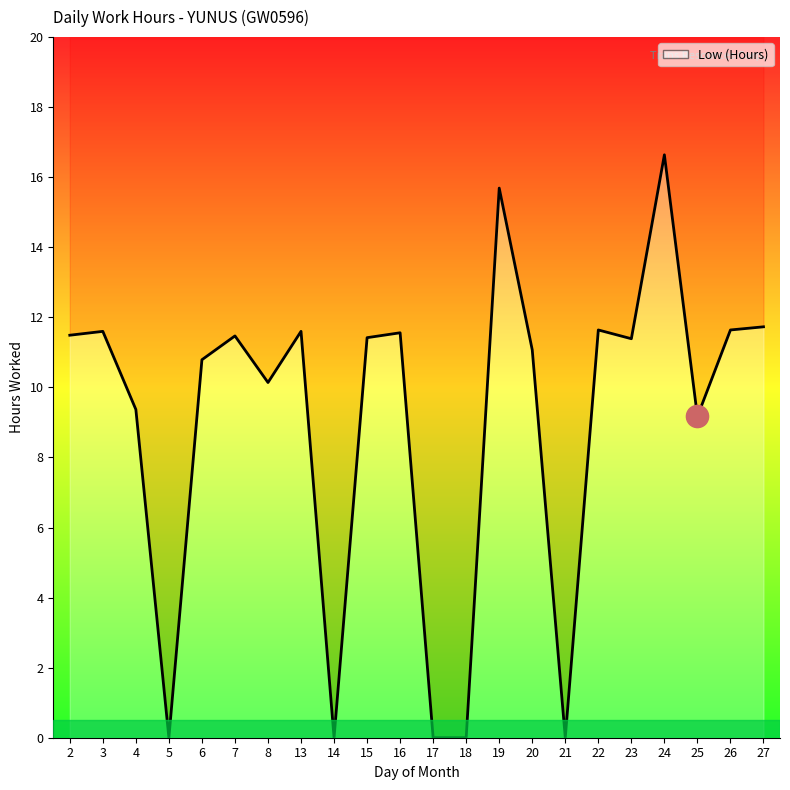

Rank the categories by value from lowest to highest.

5, 14, 17, 18, 21, 25, 4, 8, 6, 20, 23, 15, 7, 2, 16, 3, 13, 22, 26, 27, 19, 24